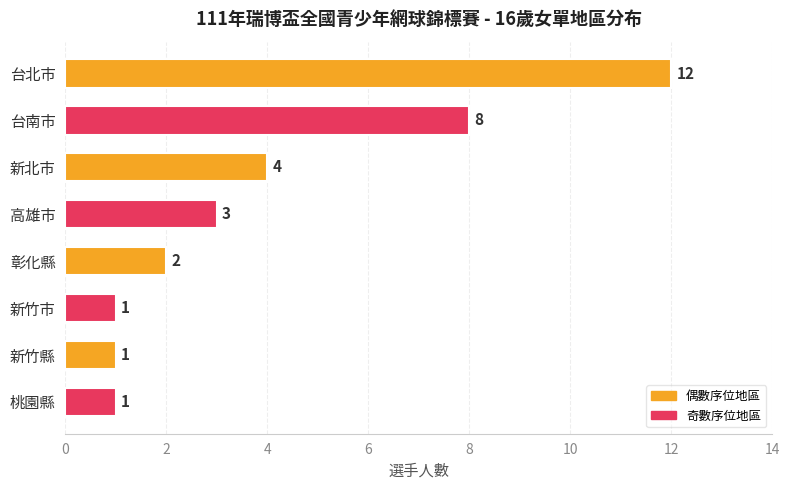

How many data points does each series have?

8